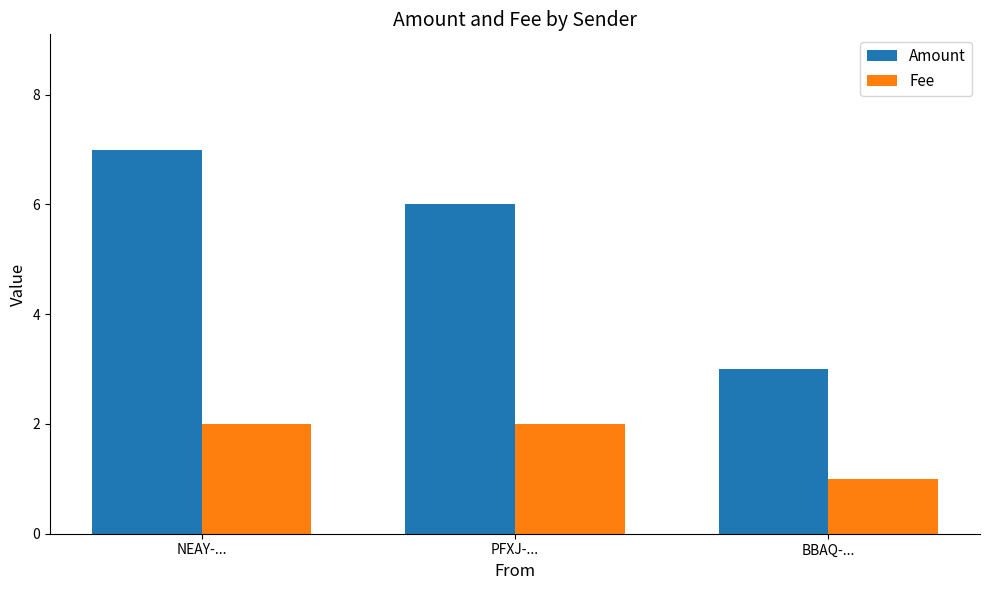

How many data points in Fee are less than 2?

1